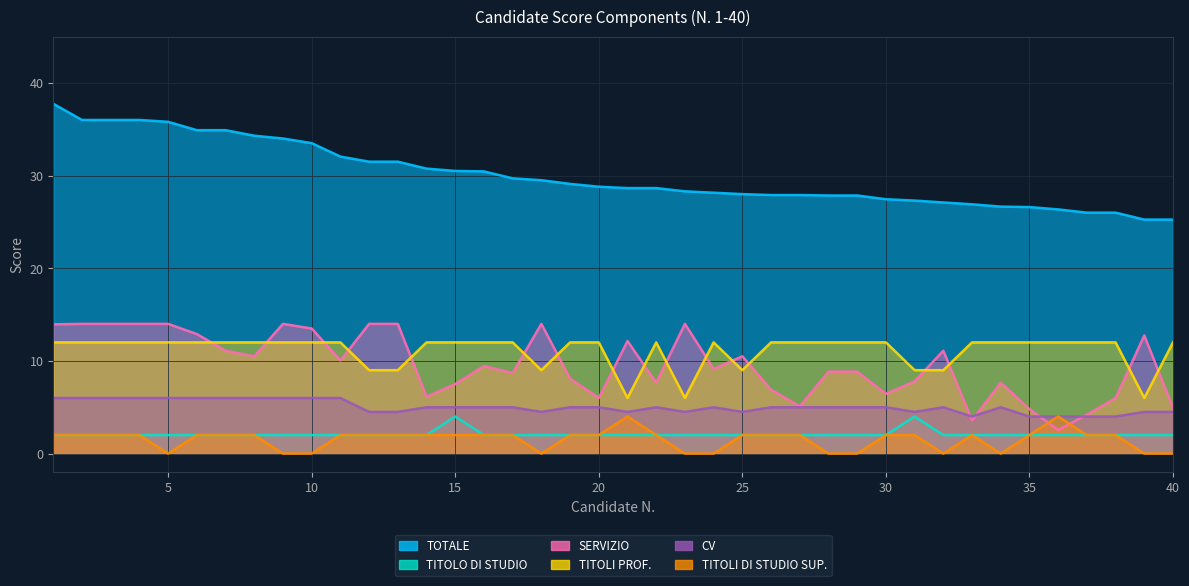

At which label does TITOLI PROF. reach its peak?

1